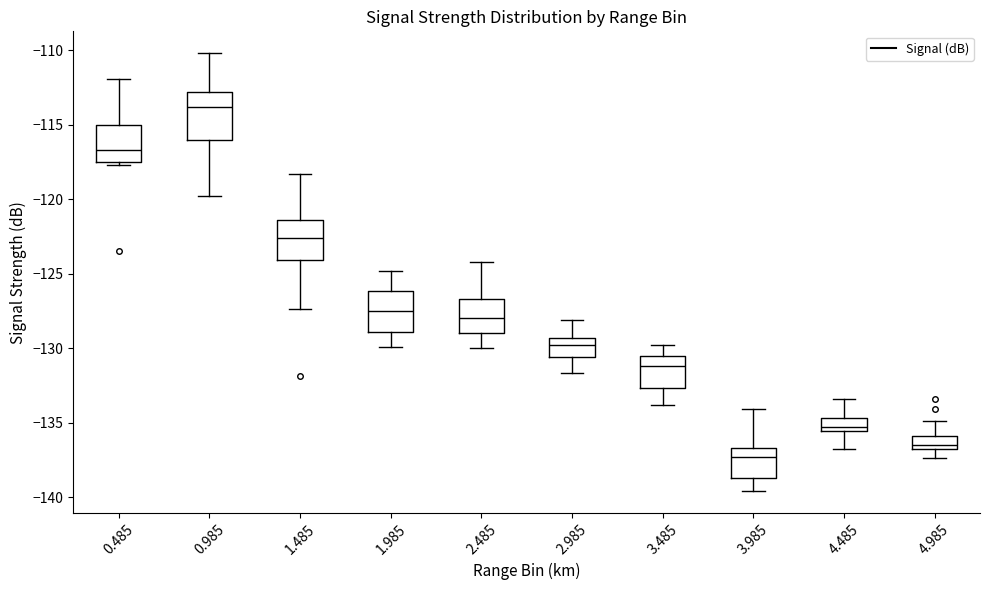

Reading left to right, read every box against the y-axis: the position of its median line, the range the box covers, and the ends of its whiskers. The values are not printed on the chart, so give them approximately, as read against the axis.

0.485: median -116.5, box -117.5 to -115.0, whiskers -117.5 (just below the box's lower edge) to -112.0
0.985: median -114.0, box -116.0 to -113.0, whiskers -120.0 to -110.0
1.485: median -122.5, box -124.0 to -121.5, whiskers -127.5 to -118.5
1.985: median -127.5, box -129.0 to -126.0, whiskers -130.0 to -125.0
2.485: median -128.0, box -129.0 to -126.5, whiskers -130.0 to -124.0
2.985: median -130.0, box -130.5 to -129.5, whiskers -131.5 to -128.0
3.485: median -131.0, box -132.5 to -130.5, whiskers -134.0 to -130.0
3.985: median -137.5, box -138.5 to -136.5, whiskers -139.5 to -134.0
4.485: median -135.5 (just above the box's lower edge), box -135.5 to -134.5, whiskers -137.0 to -133.5
4.985: median -136.5, box -137.0 to -136.0, whiskers -137.5 to -135.0